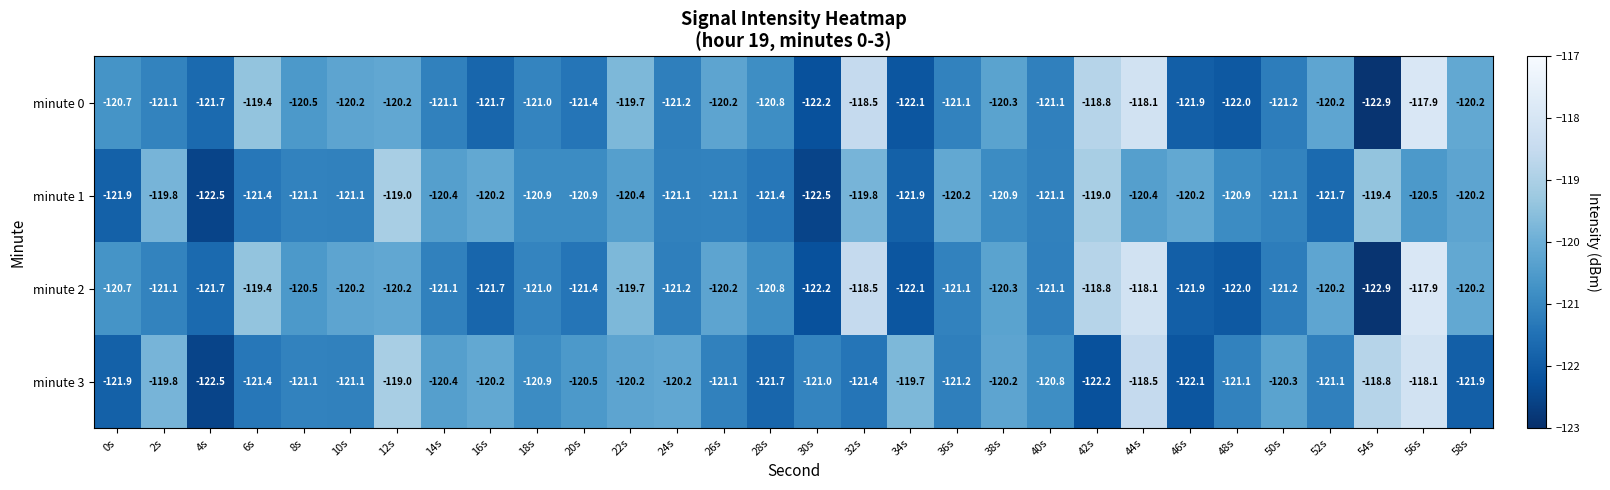

What is the average value of the minute 3 series?

-120.7